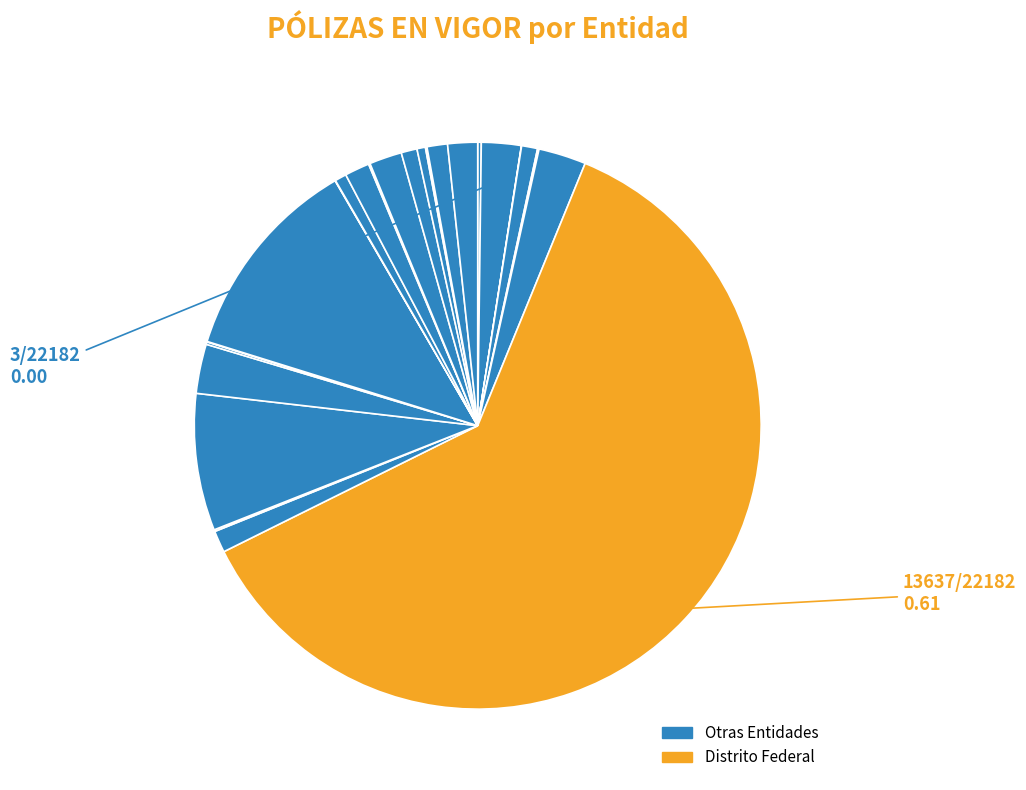

How many slices are in this pie chart?

24